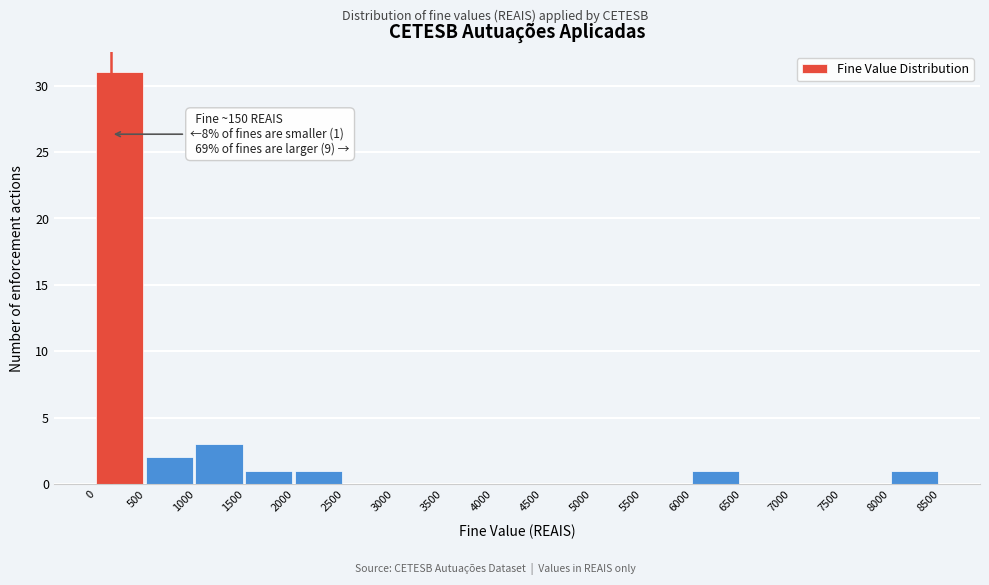

Over which range of the x-axis is the bar tallest?

0 to 500